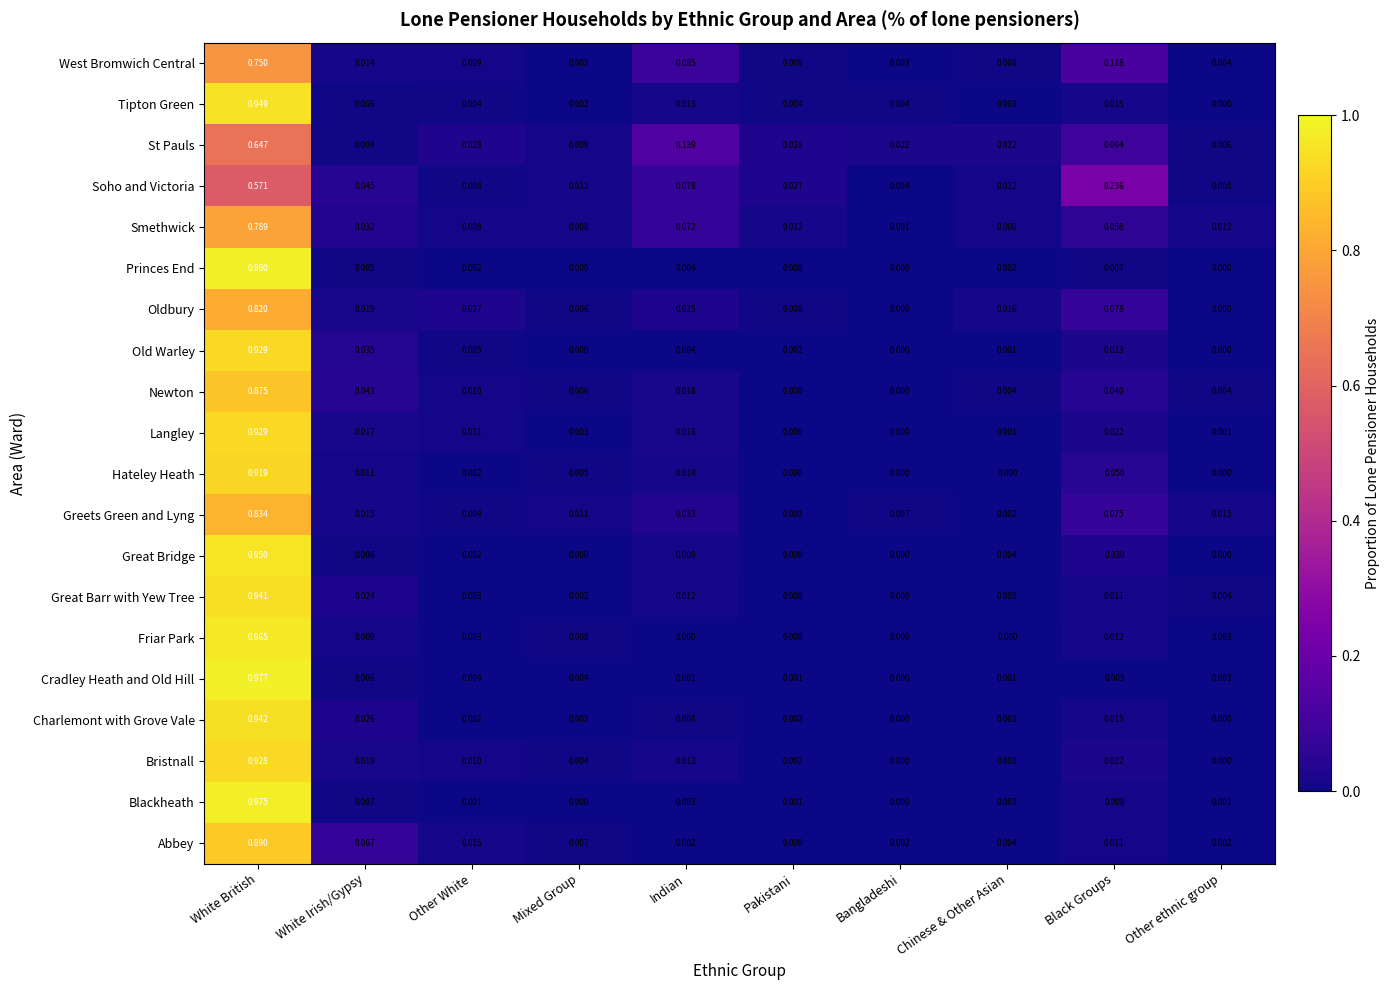

Which series has the largest total across all categories?

West Bromwich Central